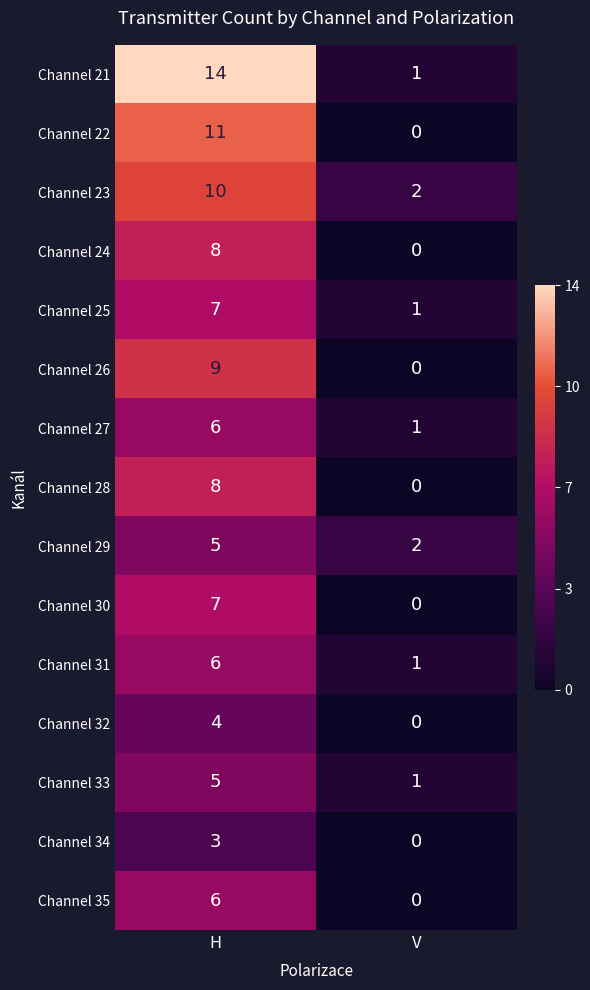

At which category is the sum across all series the highest?

H